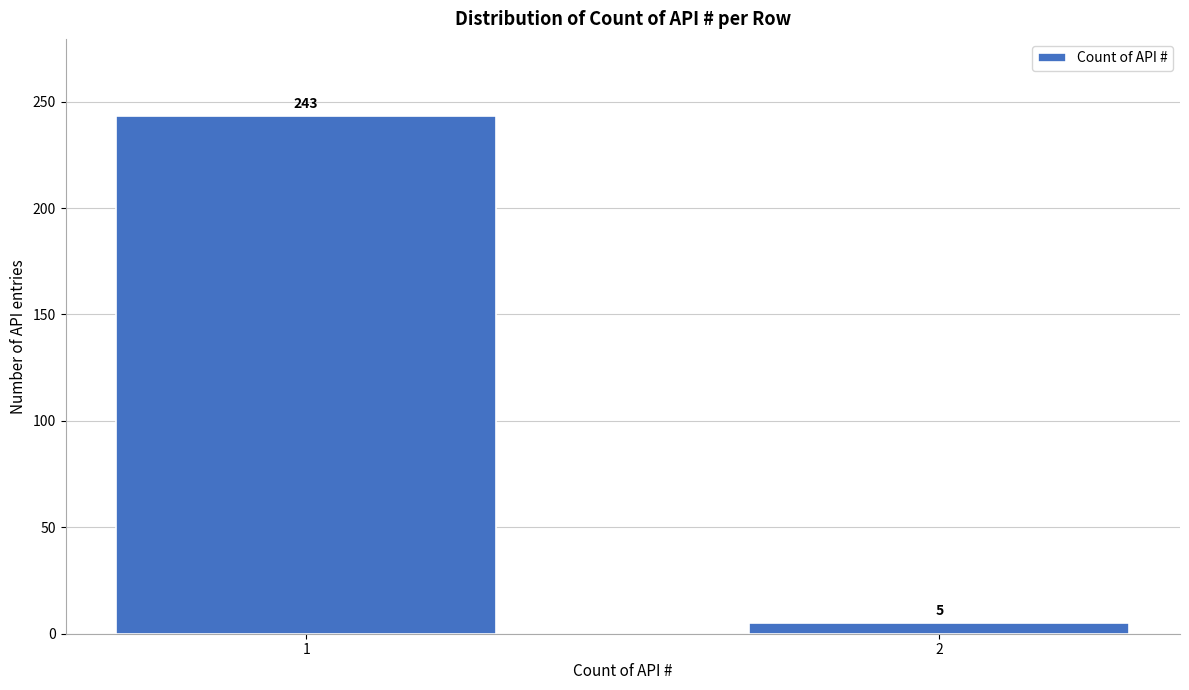

Reading right to left, list all the values displayed in this chart.

2=5	1=243